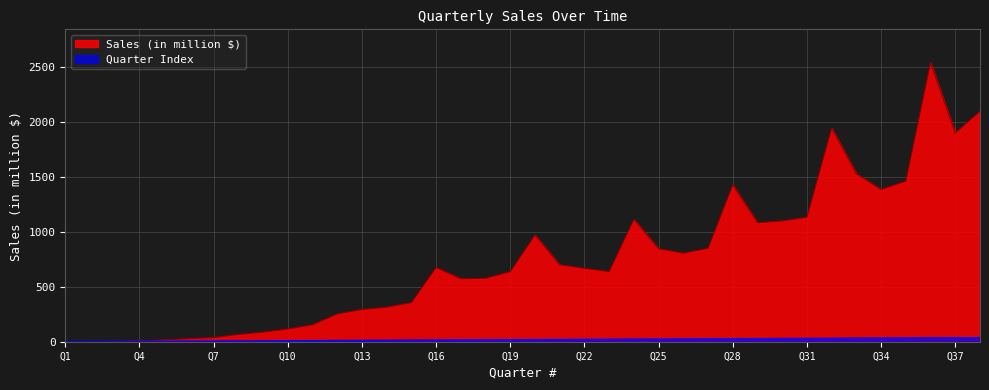

Which series ends up on top after the final intersection of Quarter Index and Sales (in million $)?

Sales (in million $)